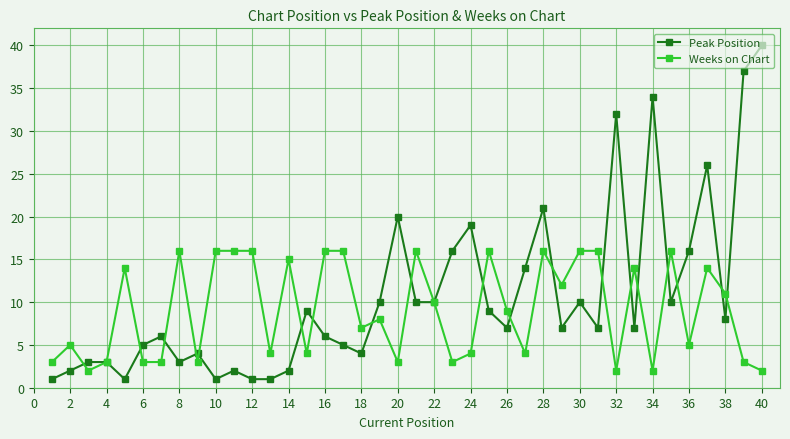

What is the value of the Peak Position point at the 22nd from the left?

10